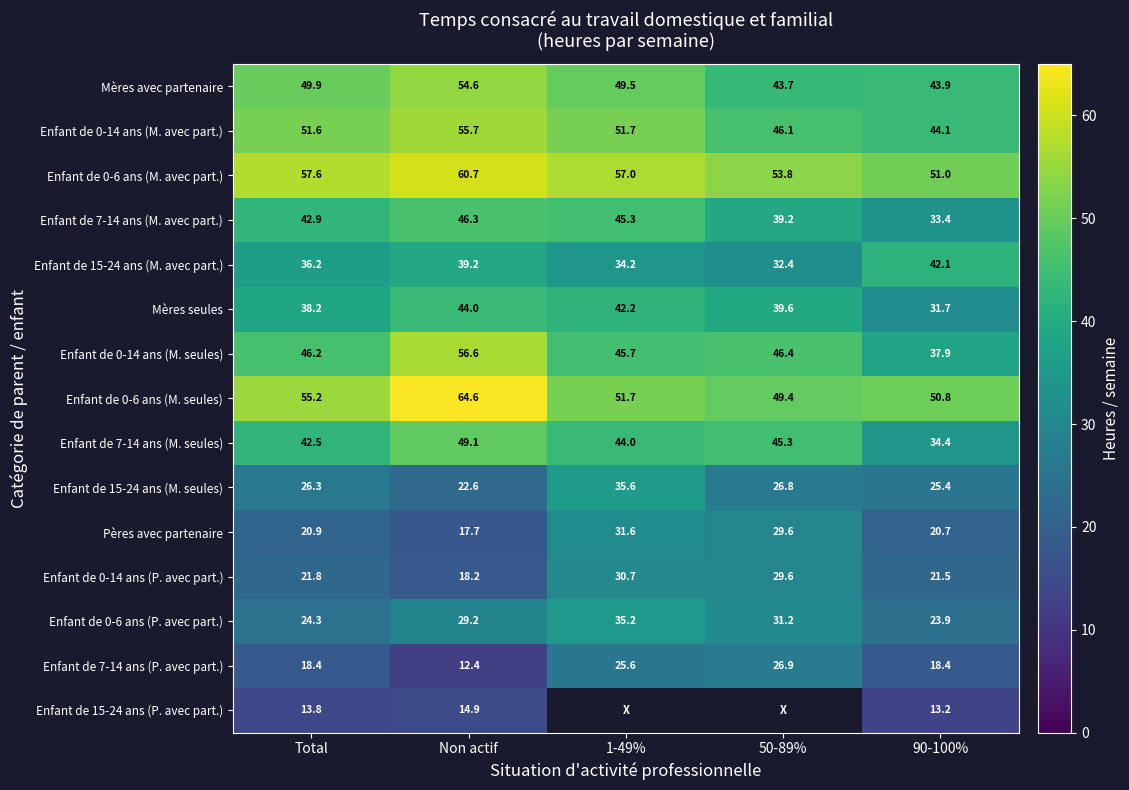

The Enfant de 7-14 ans (M. seules) series shows 18.0 at Total. True or false?

False